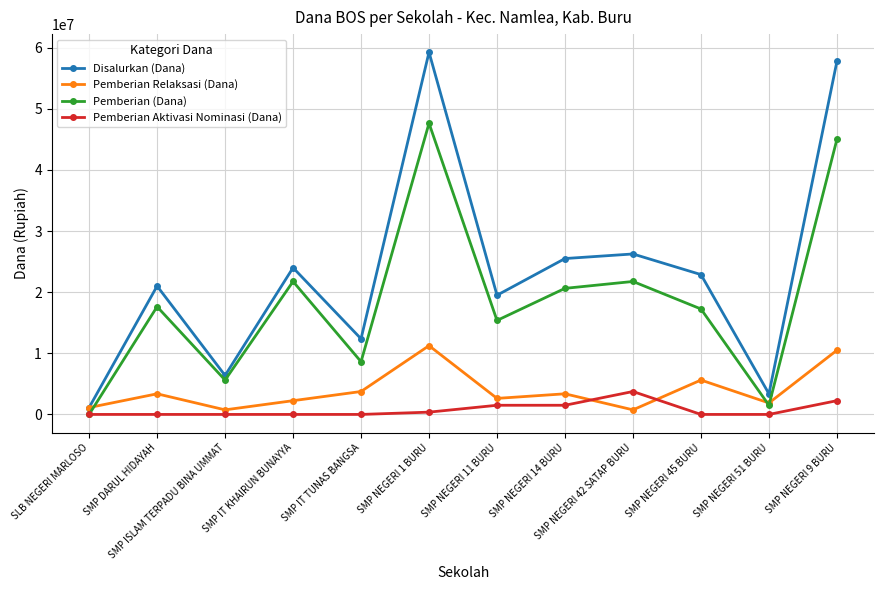

At which category is the sum across all series the highest?

SMP NEGERI 1 BURU